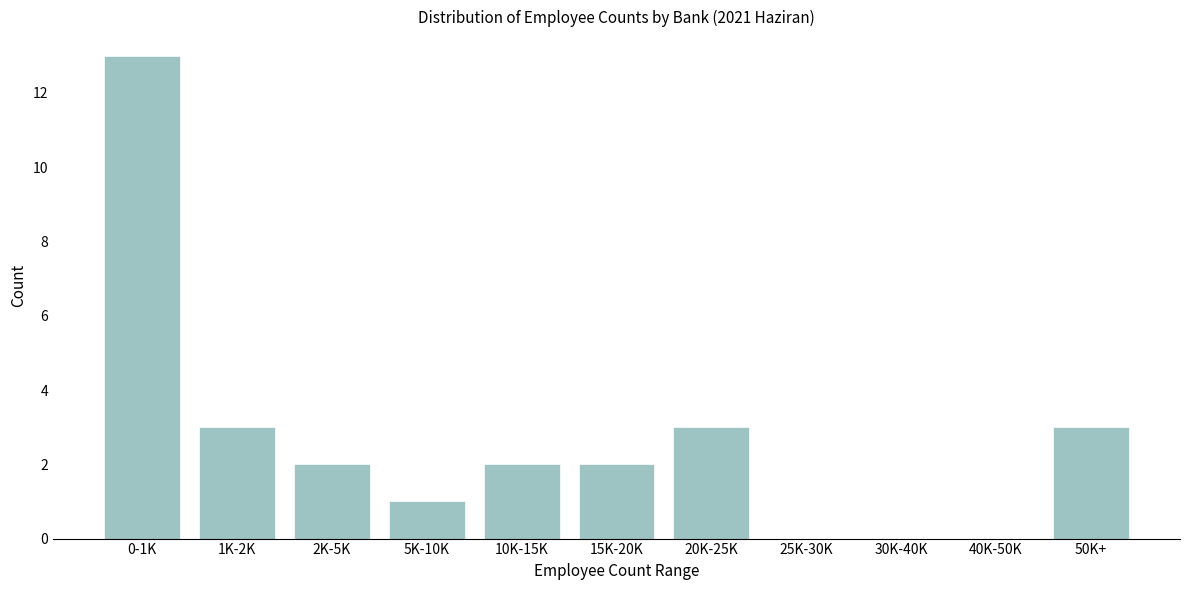

Reading right to left, what are all the values shown in this chart?

50K+=3	40K-50K=0	30K-40K=0	25K-30K=0	20K-25K=3	15K-20K=2	10K-15K=2	5K-10K=1	2K-5K=2	1K-2K=3	0-1K=13